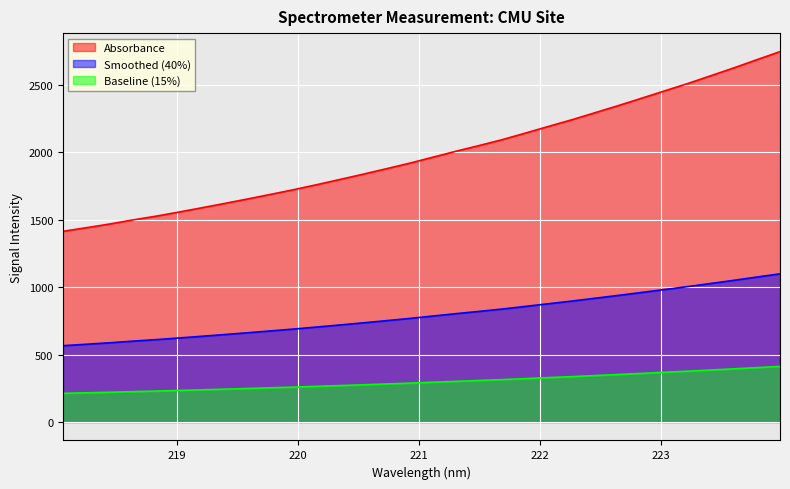

Rank the categories by value from lowest to highest.

218.0596, 218.2508, 218.442, 218.6332, 218.8244, 219.0156, 219.2067, 219.3979, 219.589, 219.7801, 219.9712, 220.1623, 220.3533, 220.5444, 220.7354, 220.9264, 221.1174, 221.3083, 221.4993, 221.6902, 221.8812, 222.0721, 222.263, 222.4538, 222.6447, 222.8355, 223.0264, 223.2172, 223.408, 223.5987, 223.7895, 223.9802